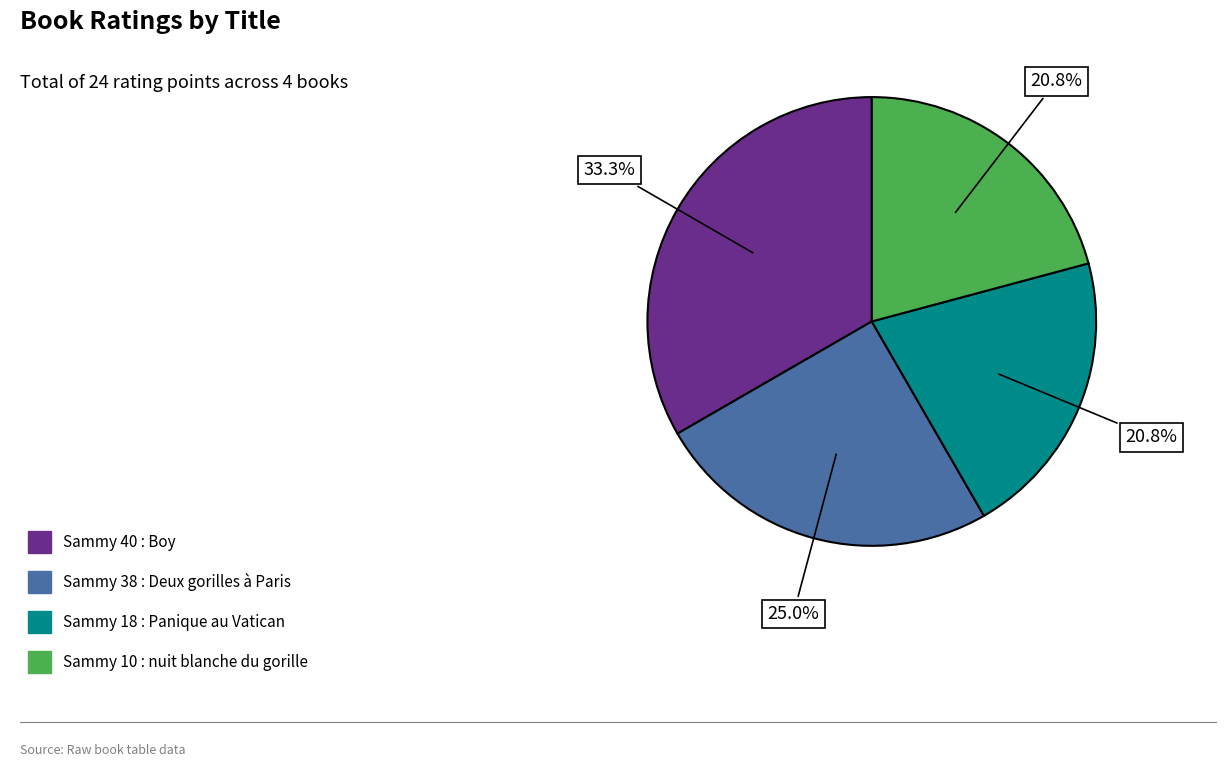

To the nearest percent, what is the combined percentage of Sammy 18 : Panique au Vatican and Sammy 10 : nuit blanche du gorille?

42%